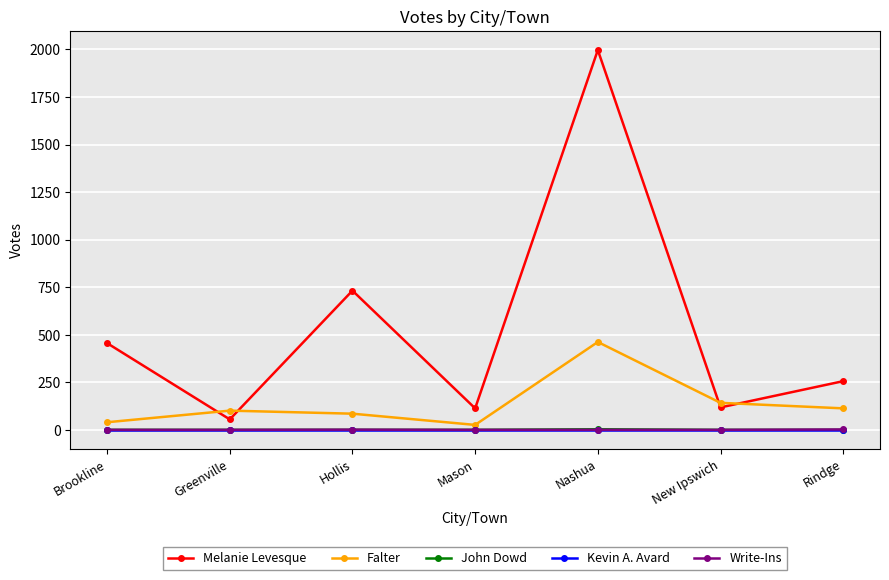

True or false: John Dowd and Melanie Levesque intersect in this chart.

False